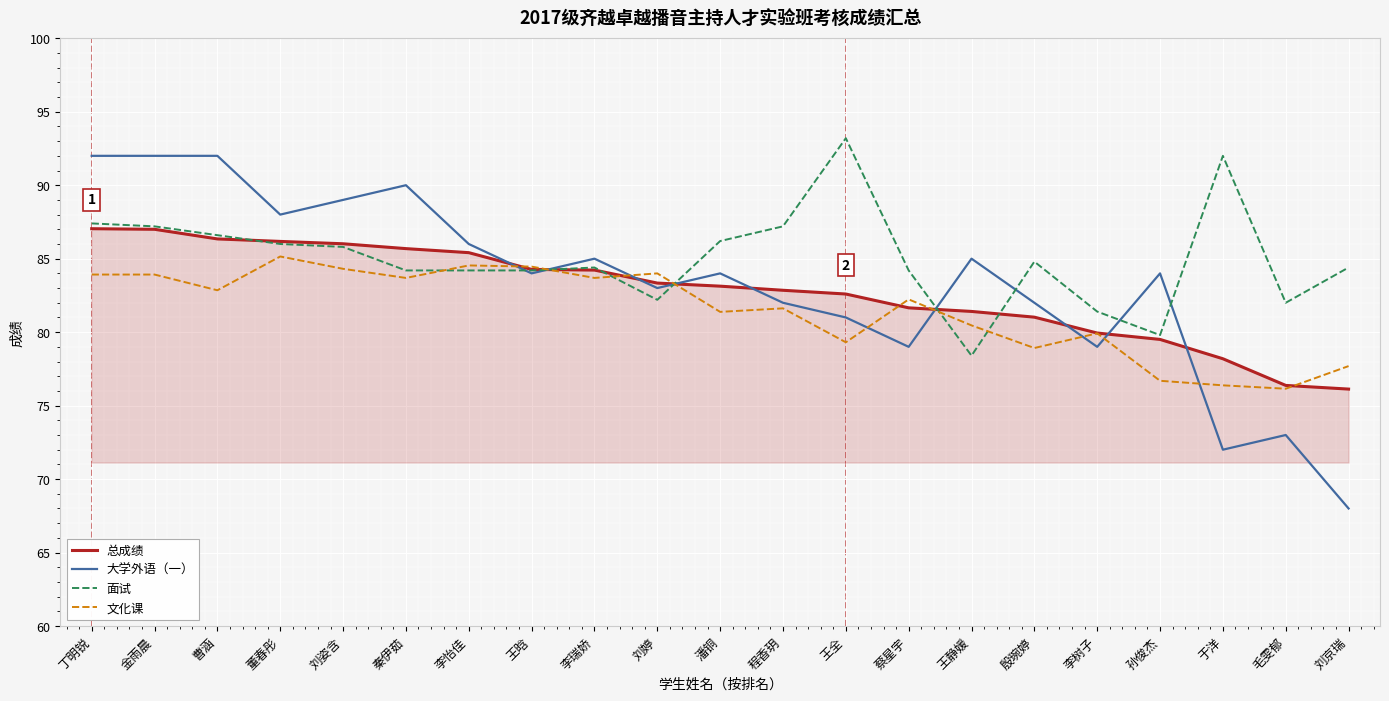

What is the difference between the maximum and minimum values in the 面试 series?

14.8